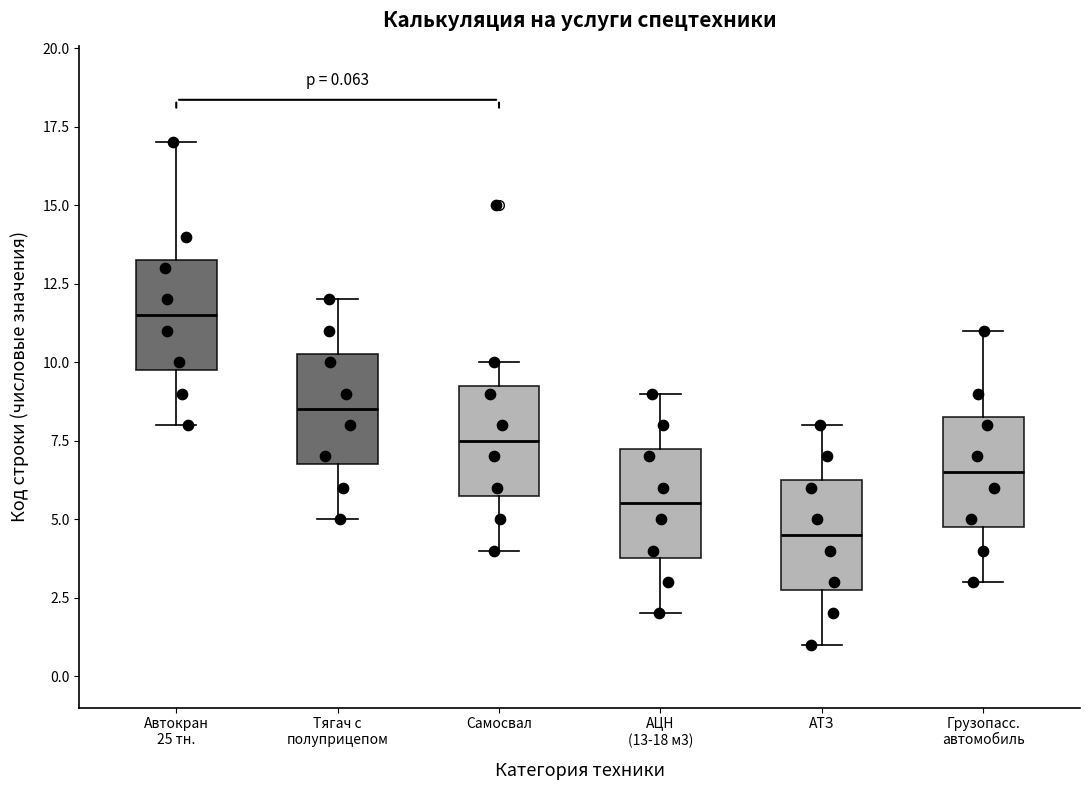

Which box has the lowest median line?

АТЗ